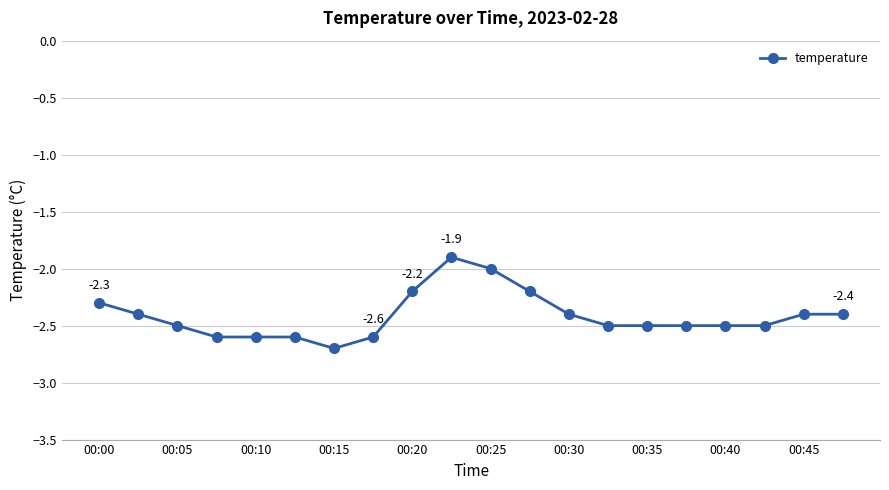

What is the greatest value displayed?

-1.9